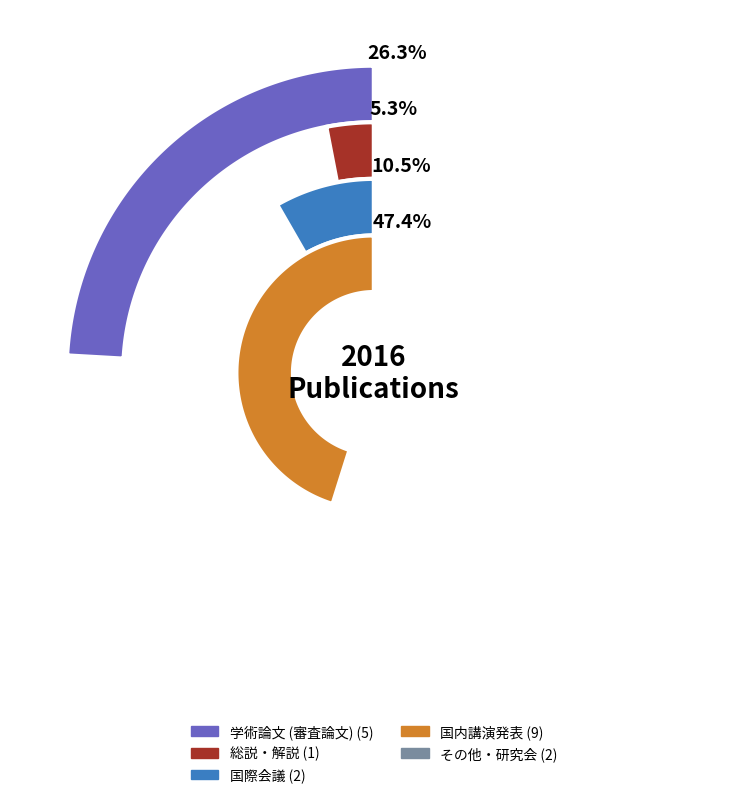

To the nearest percent, what is the average slice percentage?

20%